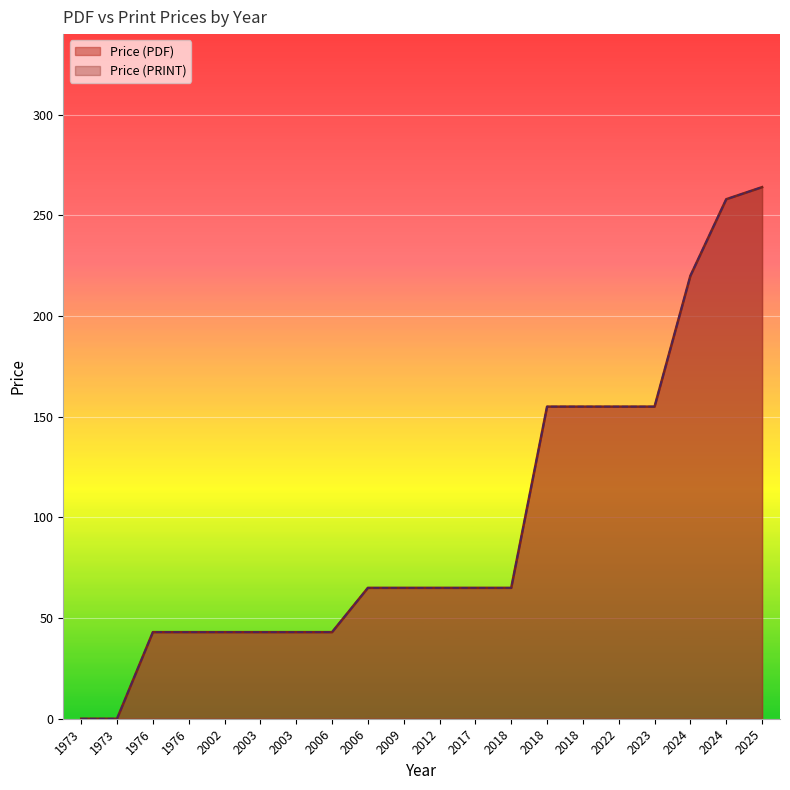

How many positive values does the Price (PRINT) series have?

18